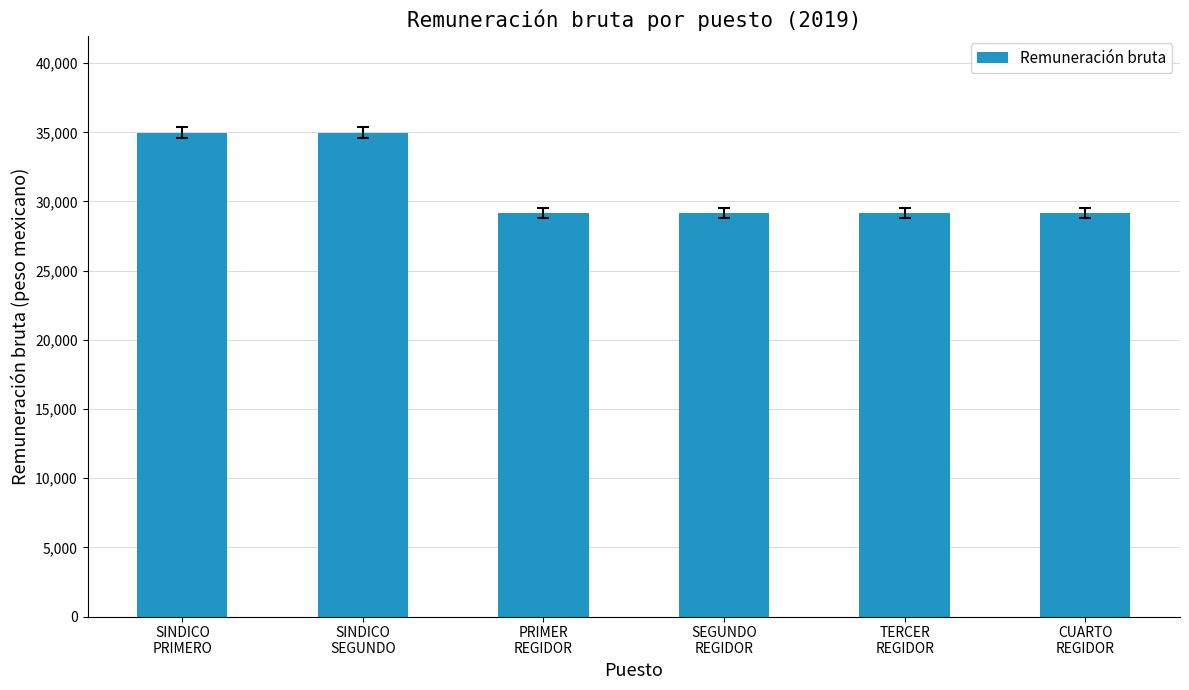

What is the label of the 6th bar from the left?

CUARTO
REGIDOR